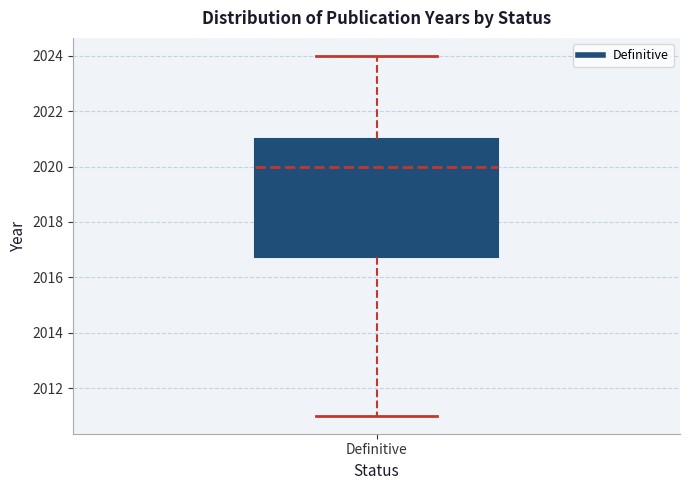

Read this box plot against the y-axis: the position of the median line, the range covered by the box, and the ends of both whiskers. The values are not printed on the chart, so give them approximately, as read against the axis.

median 2020.0, box 2016.8 to 2021.0, whiskers 2011.0 to 2024.0